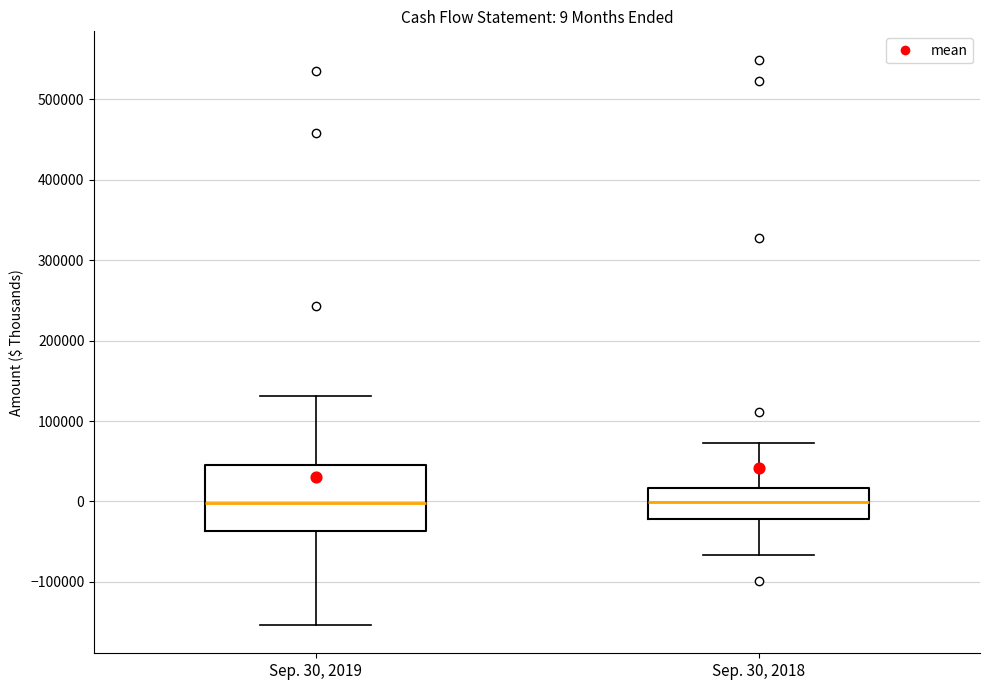

Which box is the tallest, from its lower edge to its upper edge?

Sep. 30, 2019